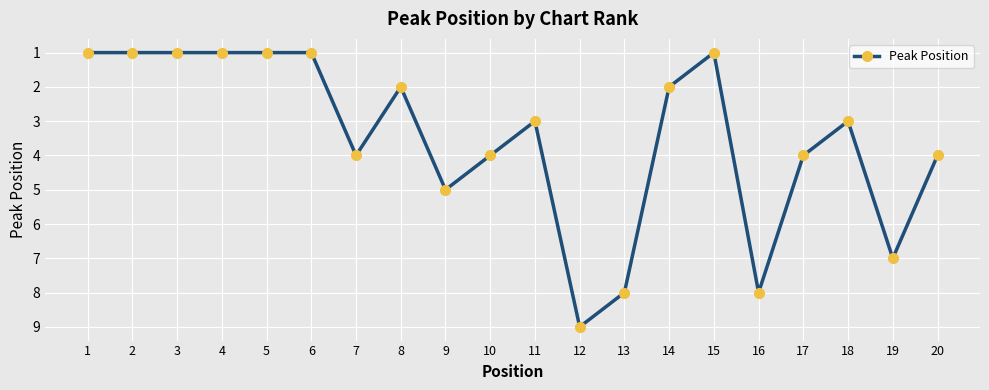

What is the difference between the maximum and minimum values?

8